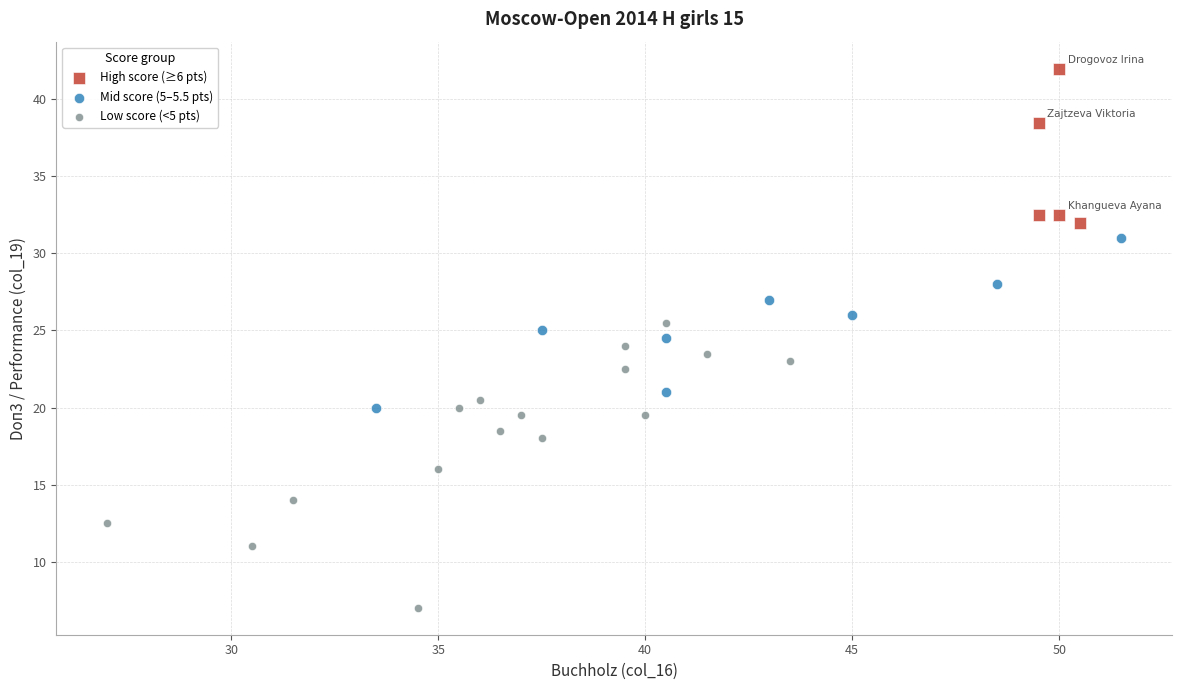

Which series has the widest spread of Y values?

Low score (<5 pts)